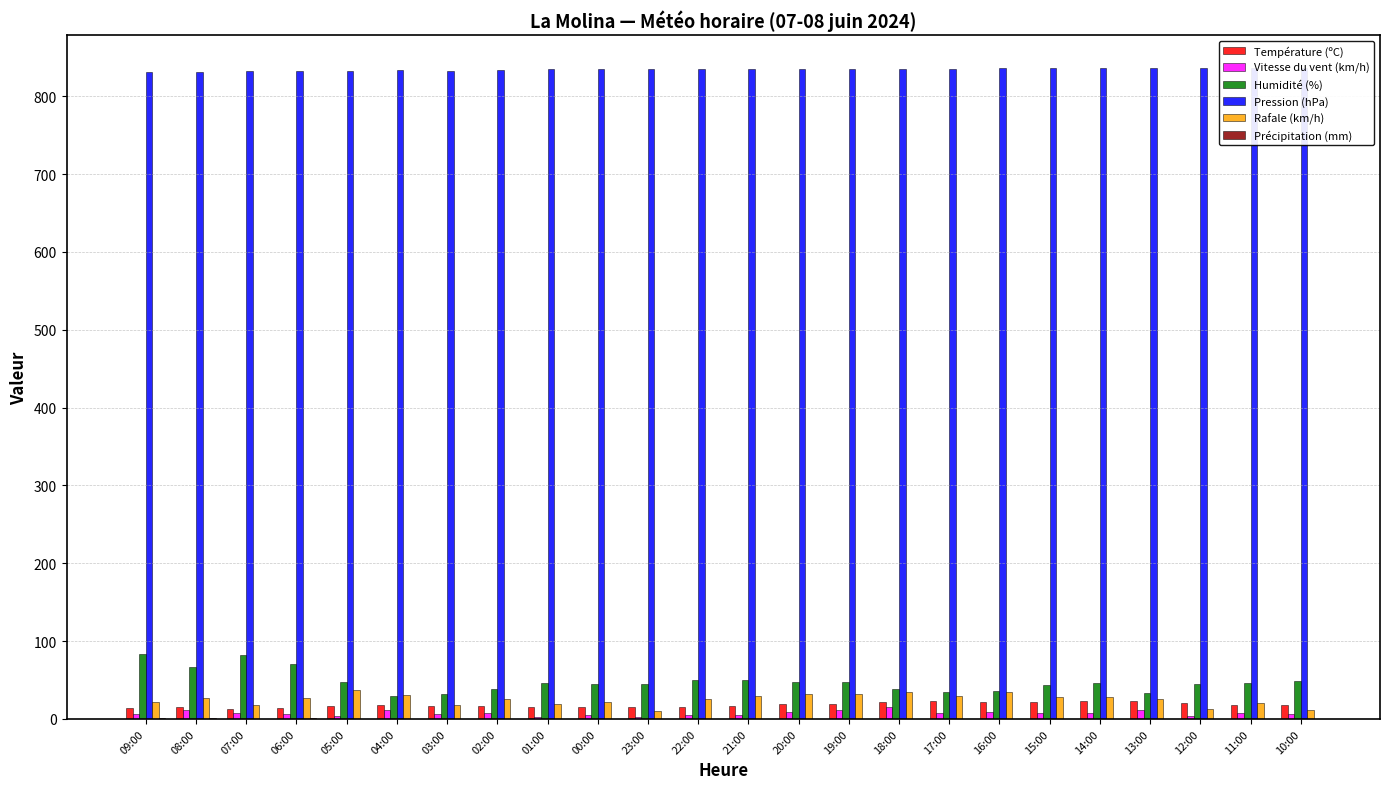

At which label is Température (ºC) closest to 17?

05:00